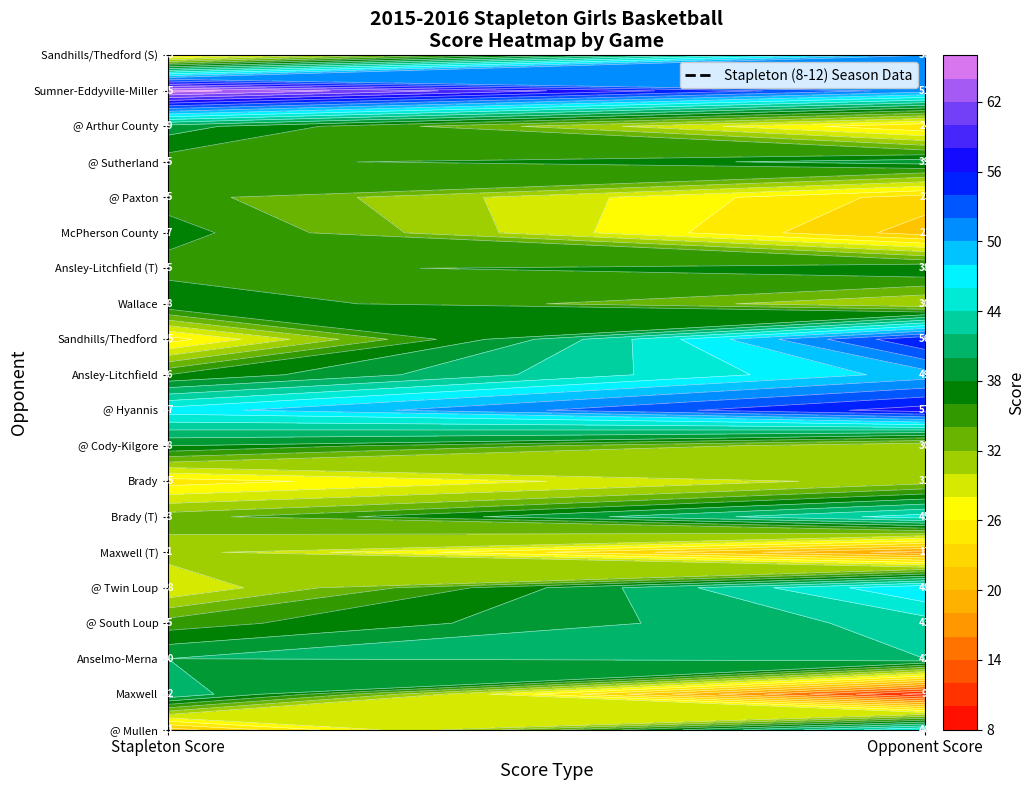

Which series has the largest total across all categories?

Sumner-Eddyville-Miller